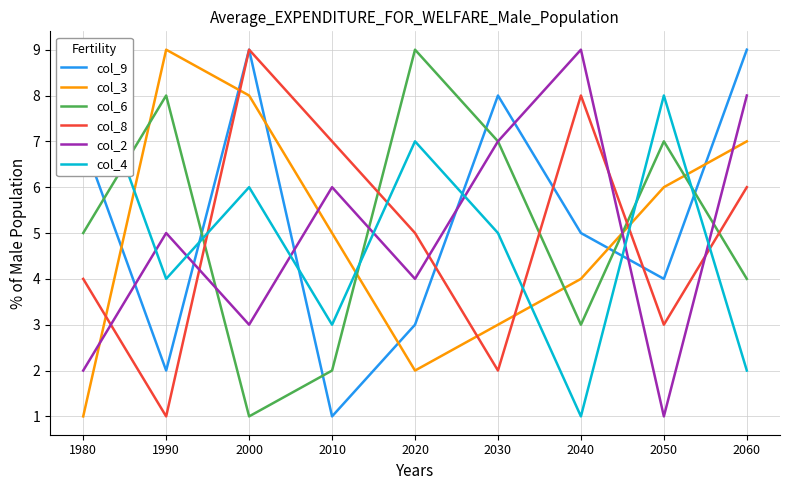

Reading right to left, transcribe all the data shown in this chart.

col_9: 9	4	5	8	3	1	9	2	7
col_3: 7	6	4	3	2	5	8	9	1
col_6: 4	7	3	7	9	2	1	8	5
col_8: 6	3	8	2	5	7	9	1	4
col_2: 8	1	9	7	4	6	3	5	2
col_4: 2	8	1	5	7	3	6	4	9